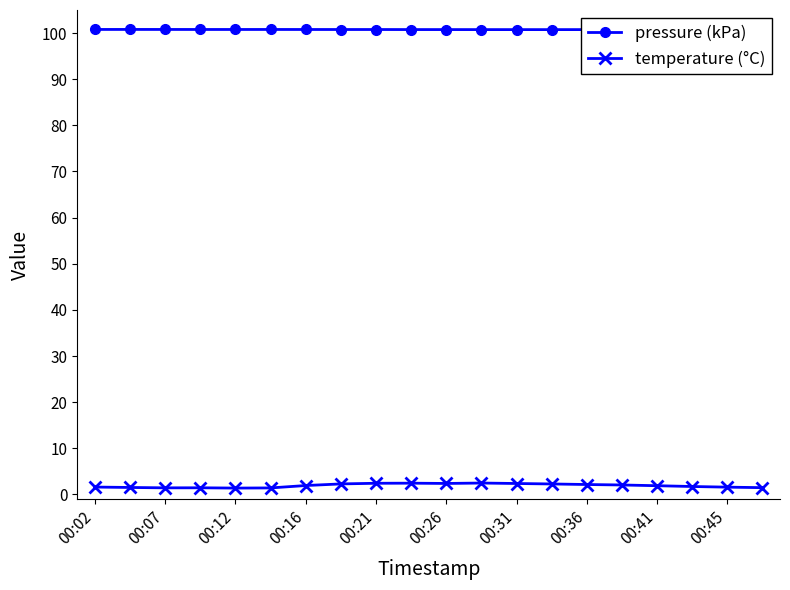

What is the maximum value for pressure (kPa)?

100.8